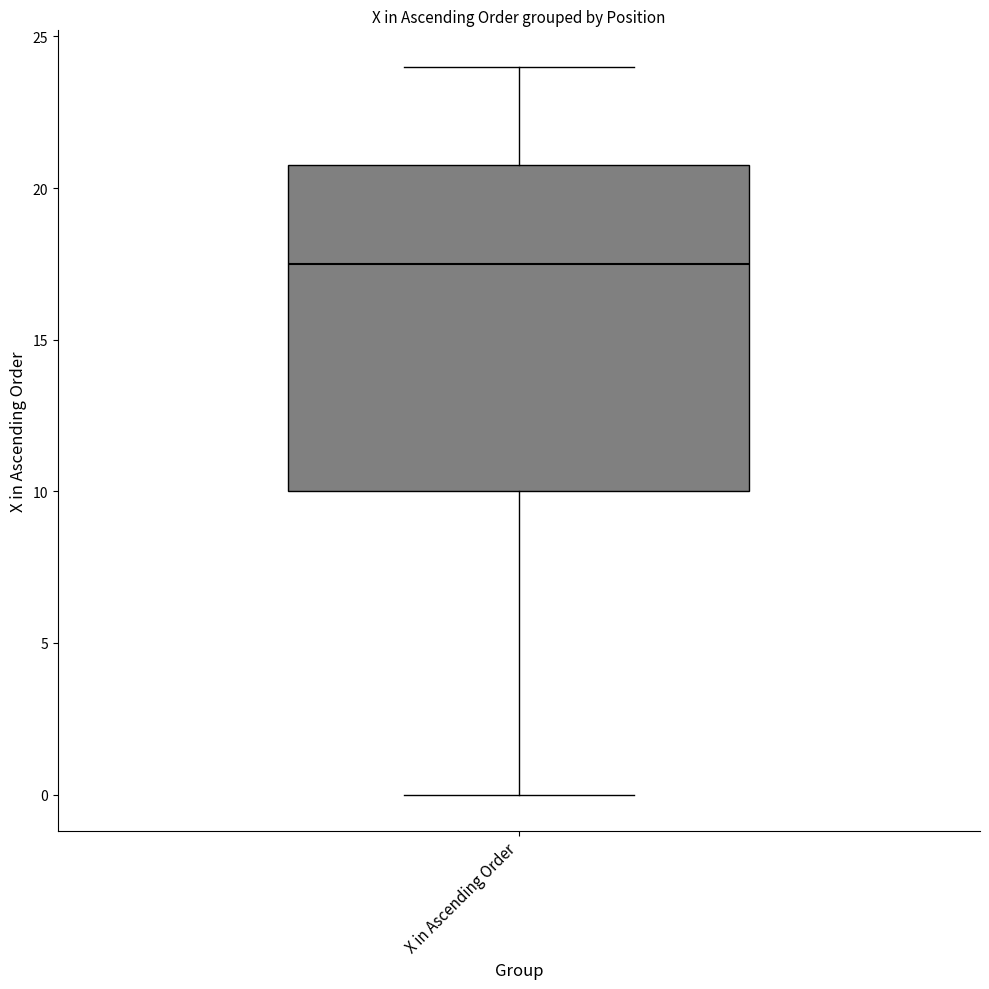

Read this box plot against the y-axis: the position of the median line, the range covered by the box, and the ends of both whiskers. The values are not printed on the chart, so give them approximately, as read against the axis.

median 17.5, box 10.0 to 21.0, whiskers 0.0 to 24.0